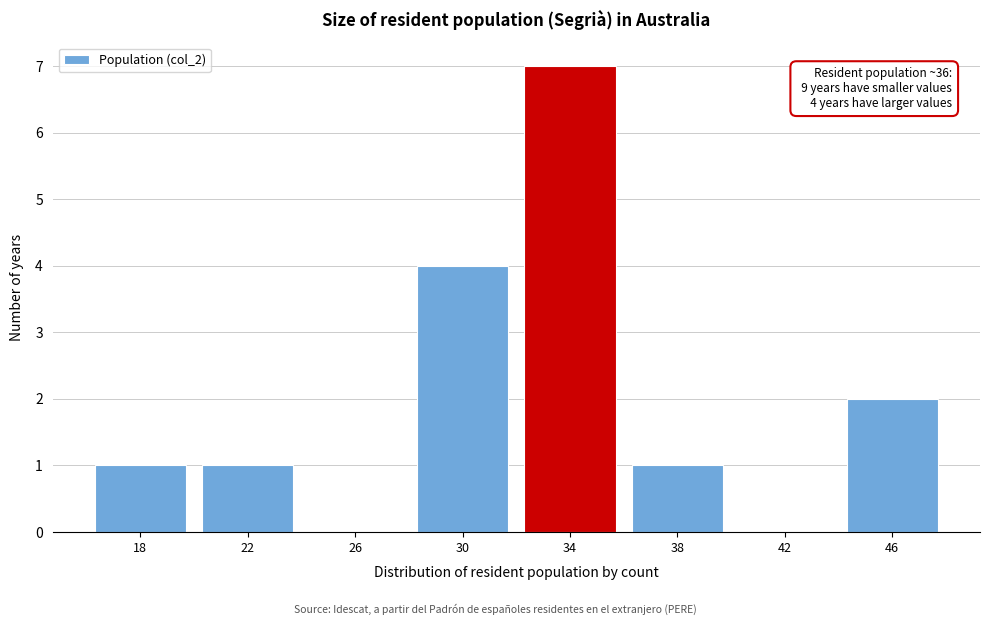

Reading left to right, what are all the values shown in this chart?

18=1	22=1	26=0	30=4	34=7	38=1	42=0	46=2